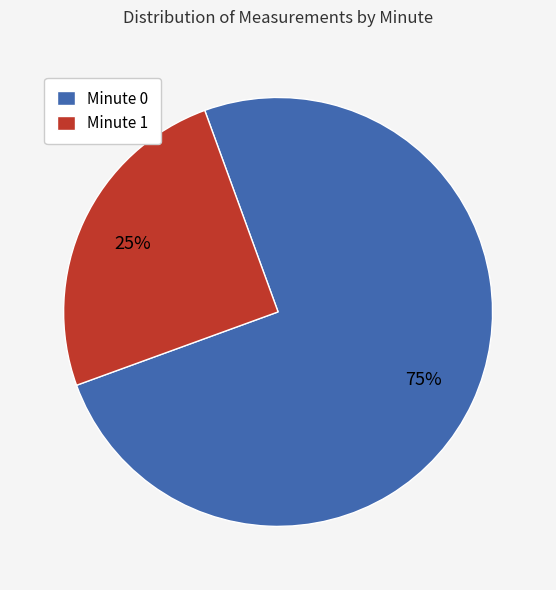

Which slice is the largest?

Minute 0